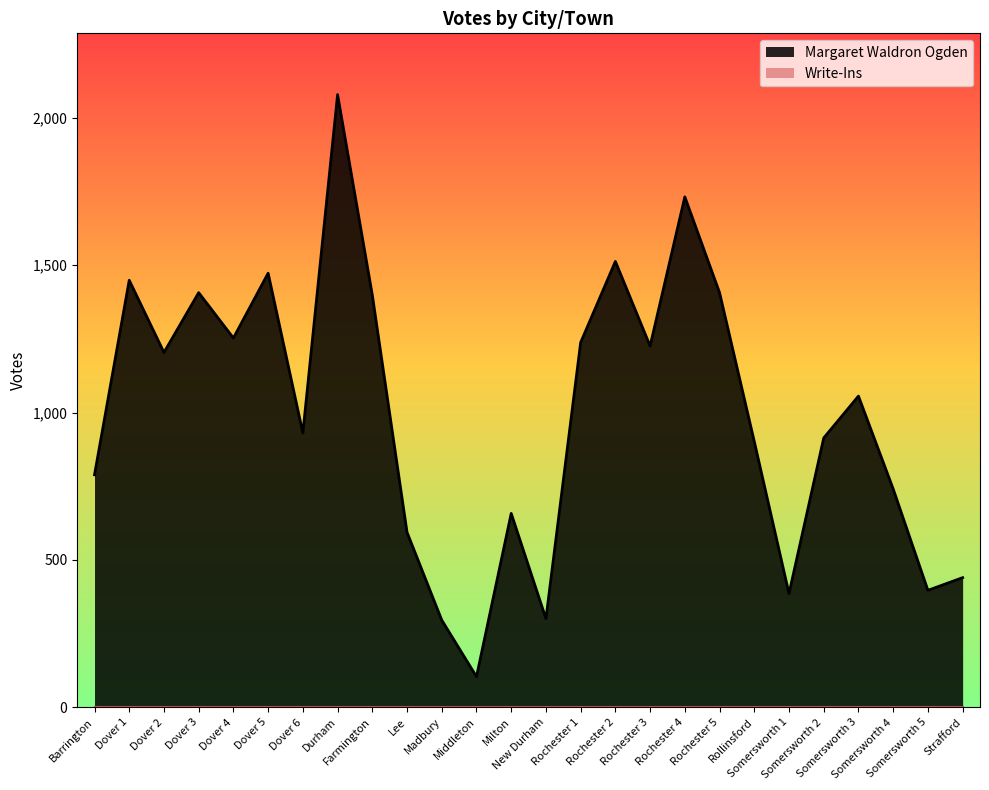

What is the sum of all values?

25889